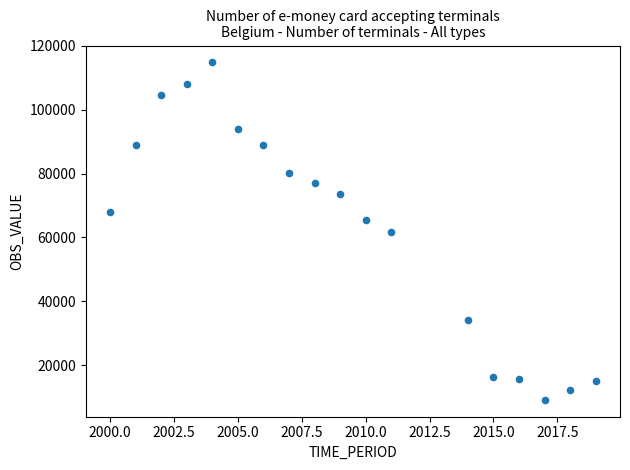

What is the range of X values (max minus min)?

19